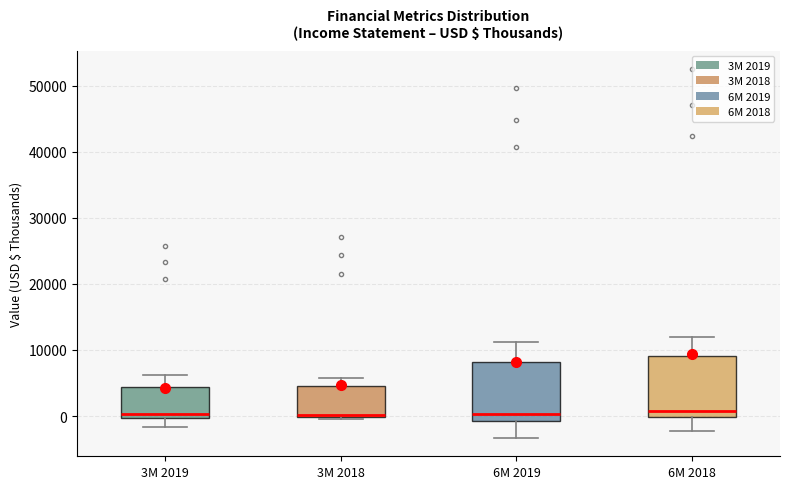

Reading left to right, read every box against the y-axis: the position of its median line, the range the box covers, and the ends of its whiskers. The values are not printed on the chart, so give them approximately, as read against the axis.

3M 2019: median 0 (just above the box's lower edge), box 0 to 4000, whiskers -2000 to 6000
3M 2018: median 0 (just above the box's lower edge), box 0 to 5000, whiskers 0 to 6000
6M 2019: median 0, box -1000 to 8000, whiskers -3000 to 11000
6M 2018: median 1000, box 0 to 9000, whiskers -2000 to 12000